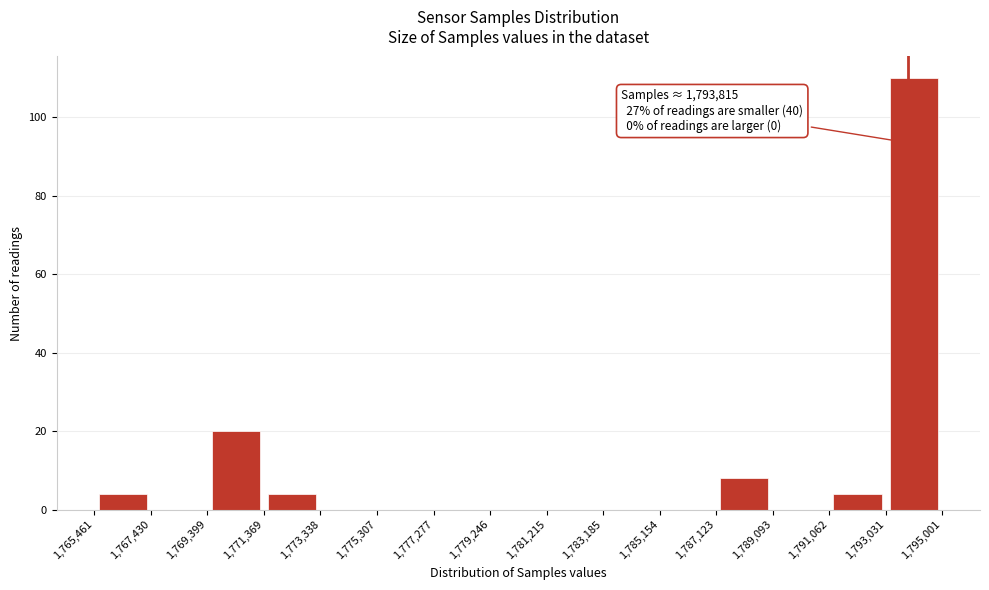

Which range on the x-axis has the tallest bar?

1,793,031 to 1,795,001